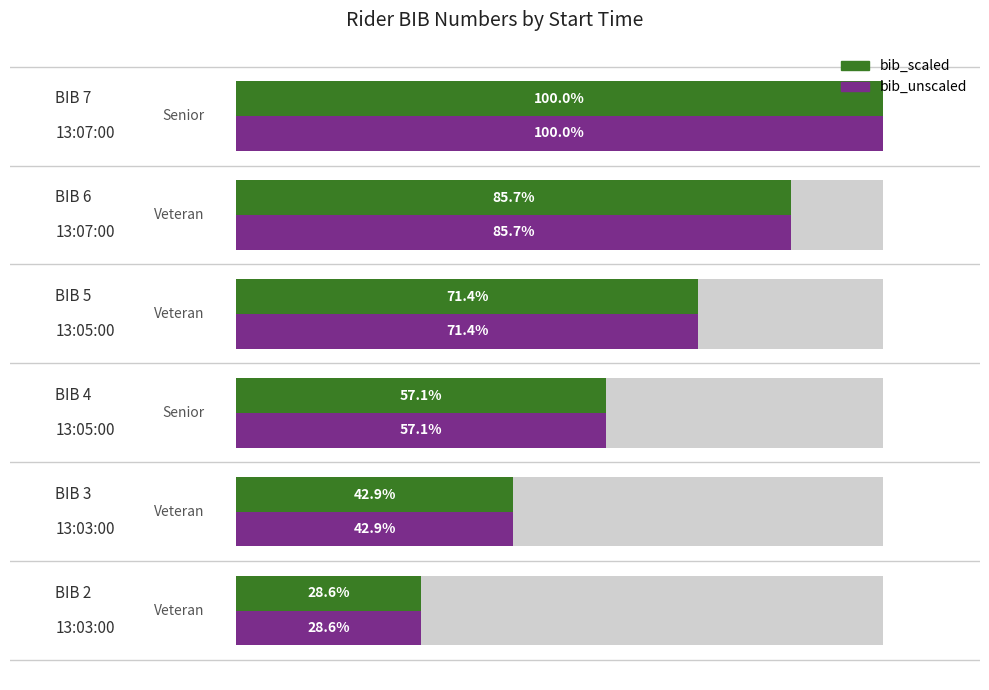

Rank the categories by value from highest to lowest.

13:07:00, 13:07:00, 13:05:00, 13:05:00, 13:03:00, 13:03:00